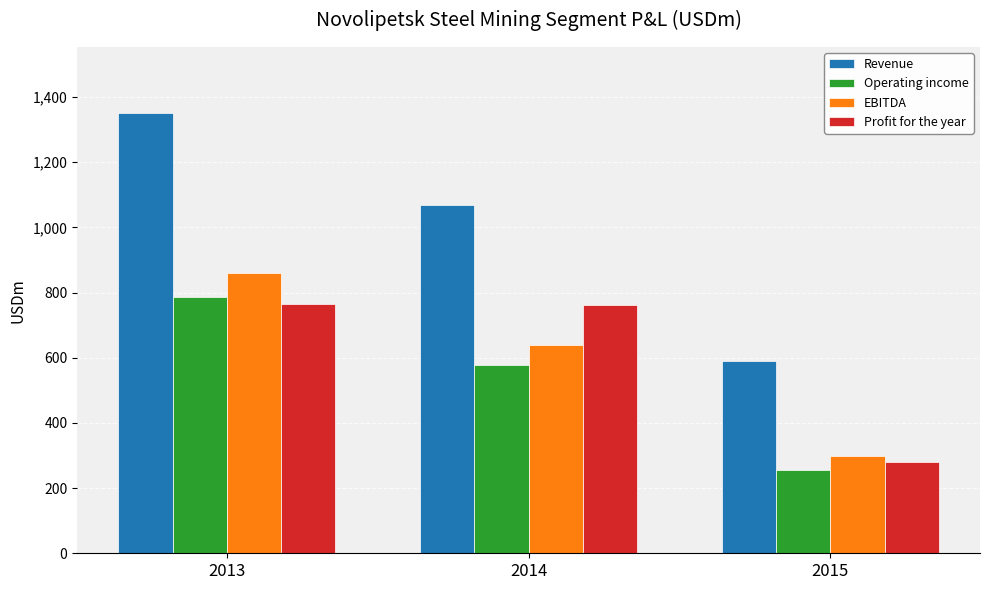

Is the value of Revenue at 2014 greater than the value of Operating income at 2015?

Yes